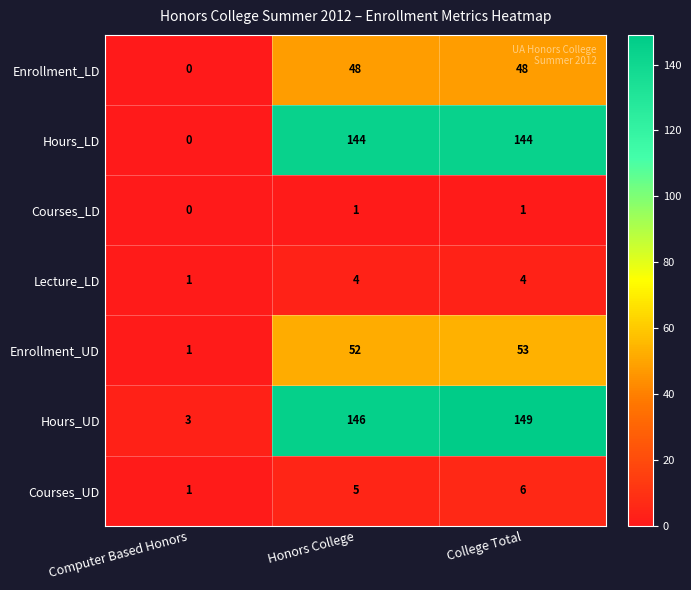

What is the spread (max minus min) of values at College Total?

148